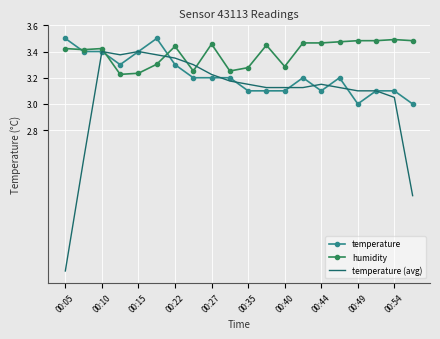

Which series has the largest total across all categories?

humidity